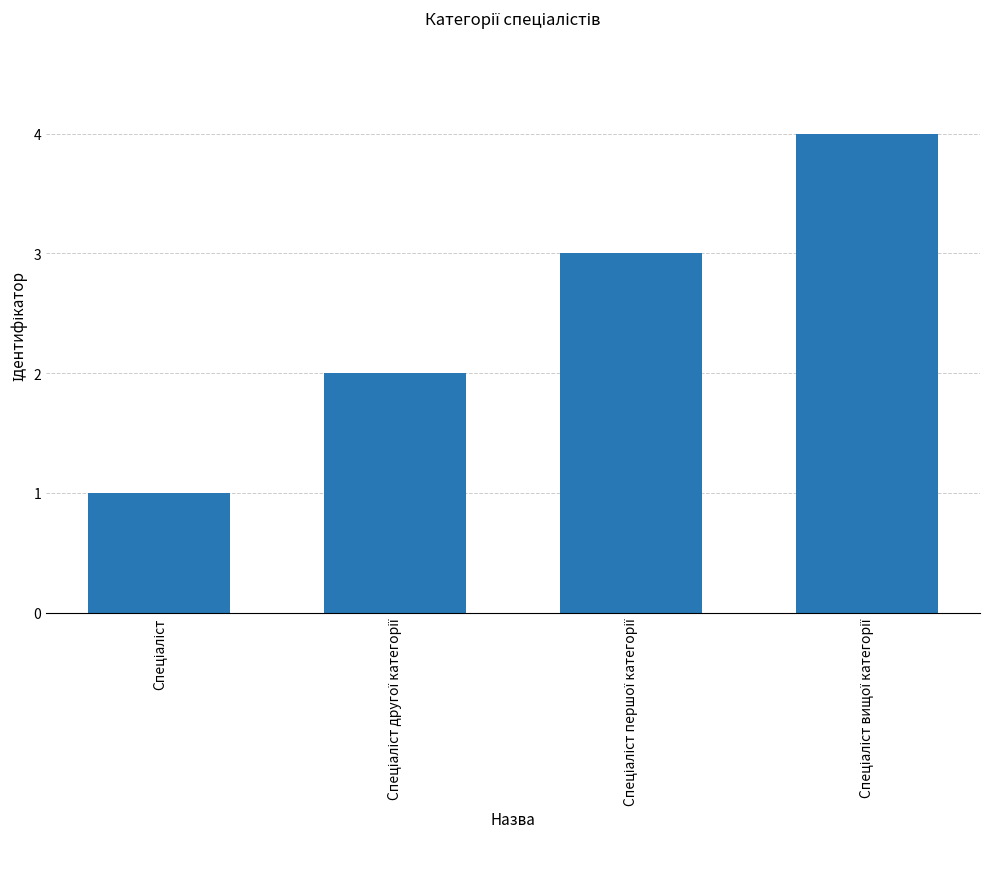

What is the difference between the maximum and minimum values?

3